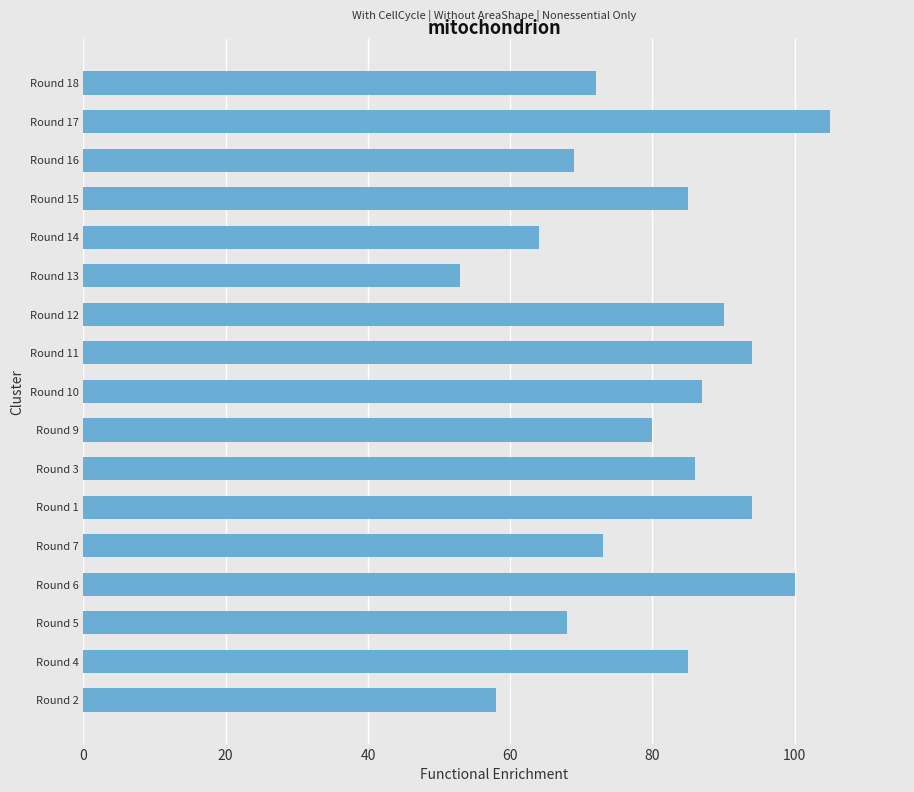

Is it true that the value at Round 1 is 32?

False